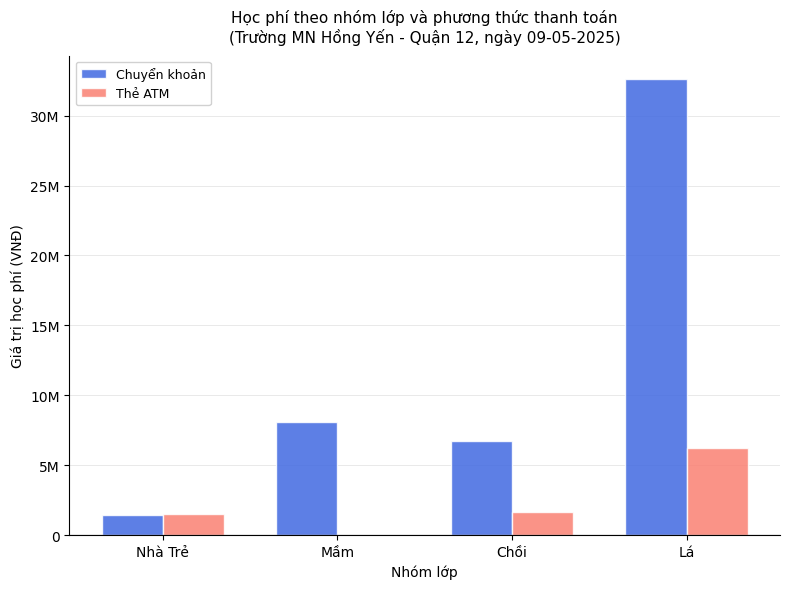

Which series has the largest total across all categories?

Chuyển khoản